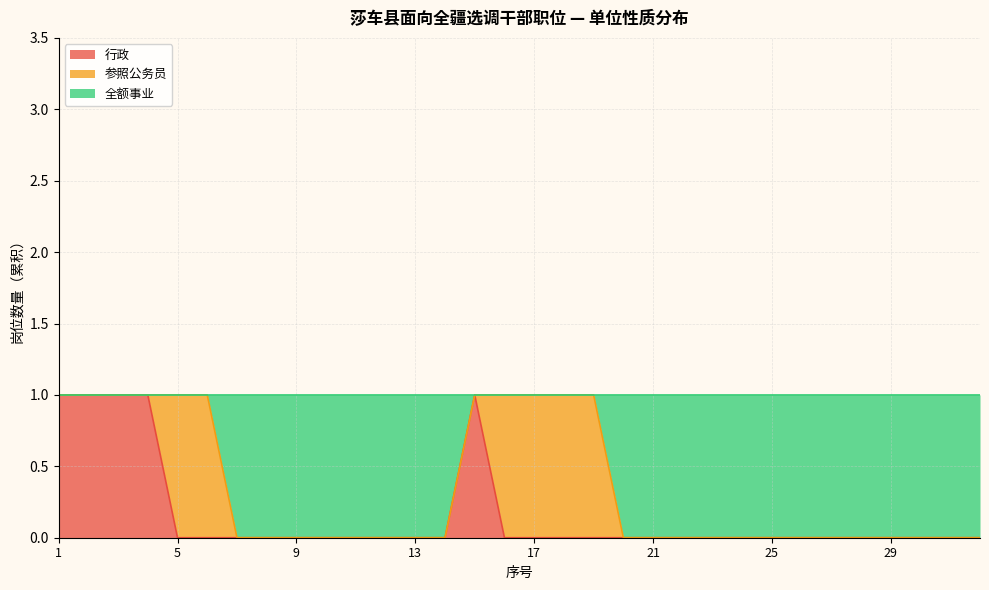

What are all the series names shown in the legend?

行政, 参照公务员, 全额事业